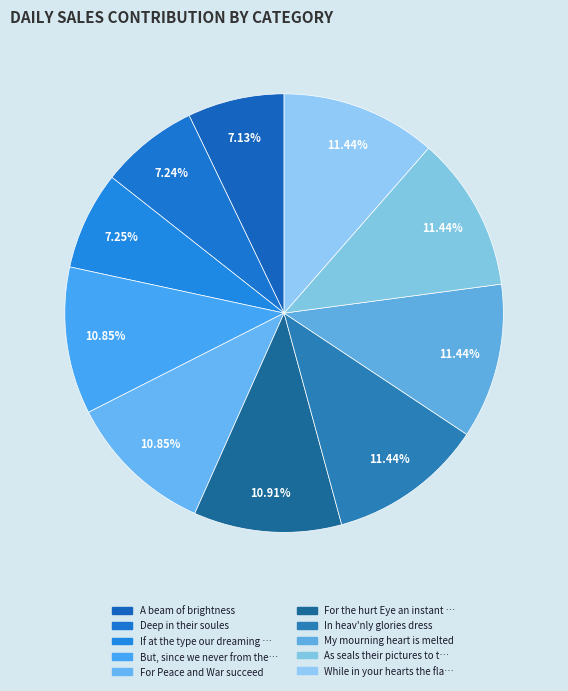

Count the number of slices in the pie.

10